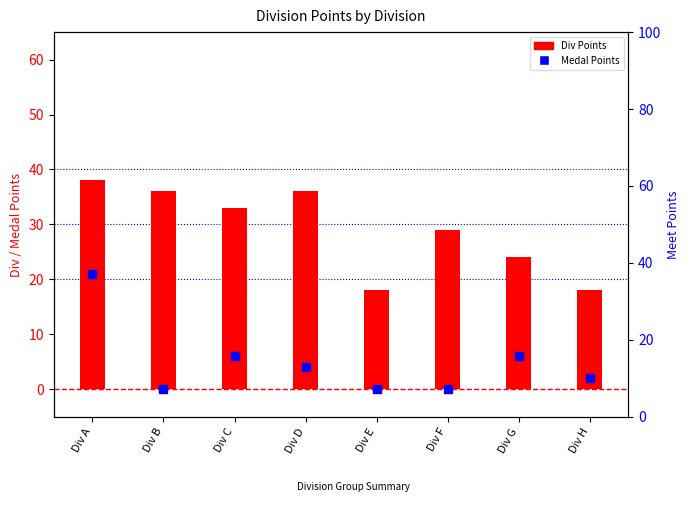

At which category is the sum across all series the highest?

Div A